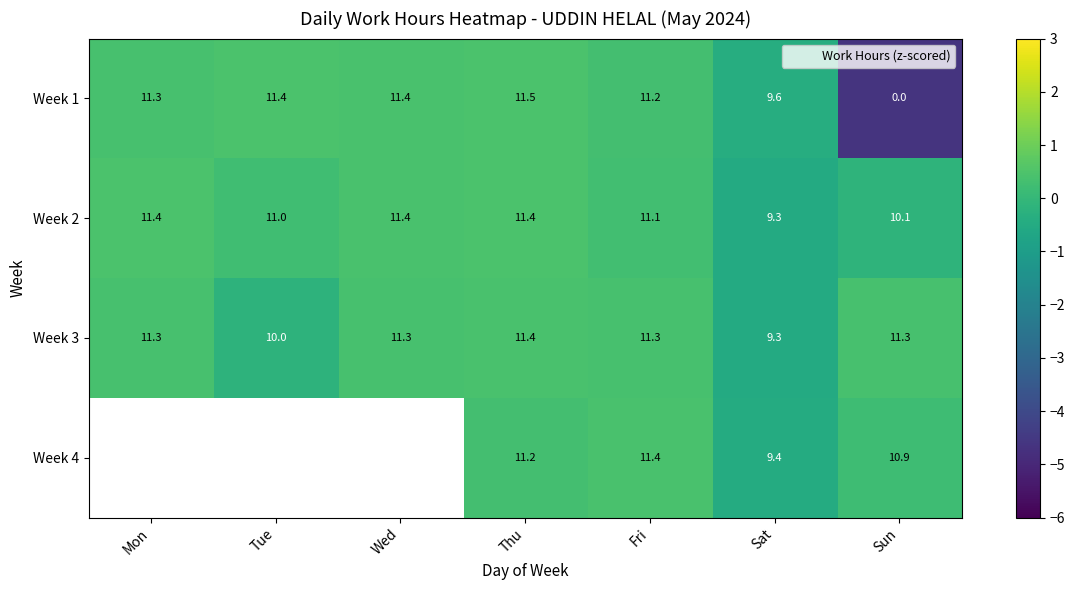

Between Mon and Wed, which series saw the biggest shift?

Week 1